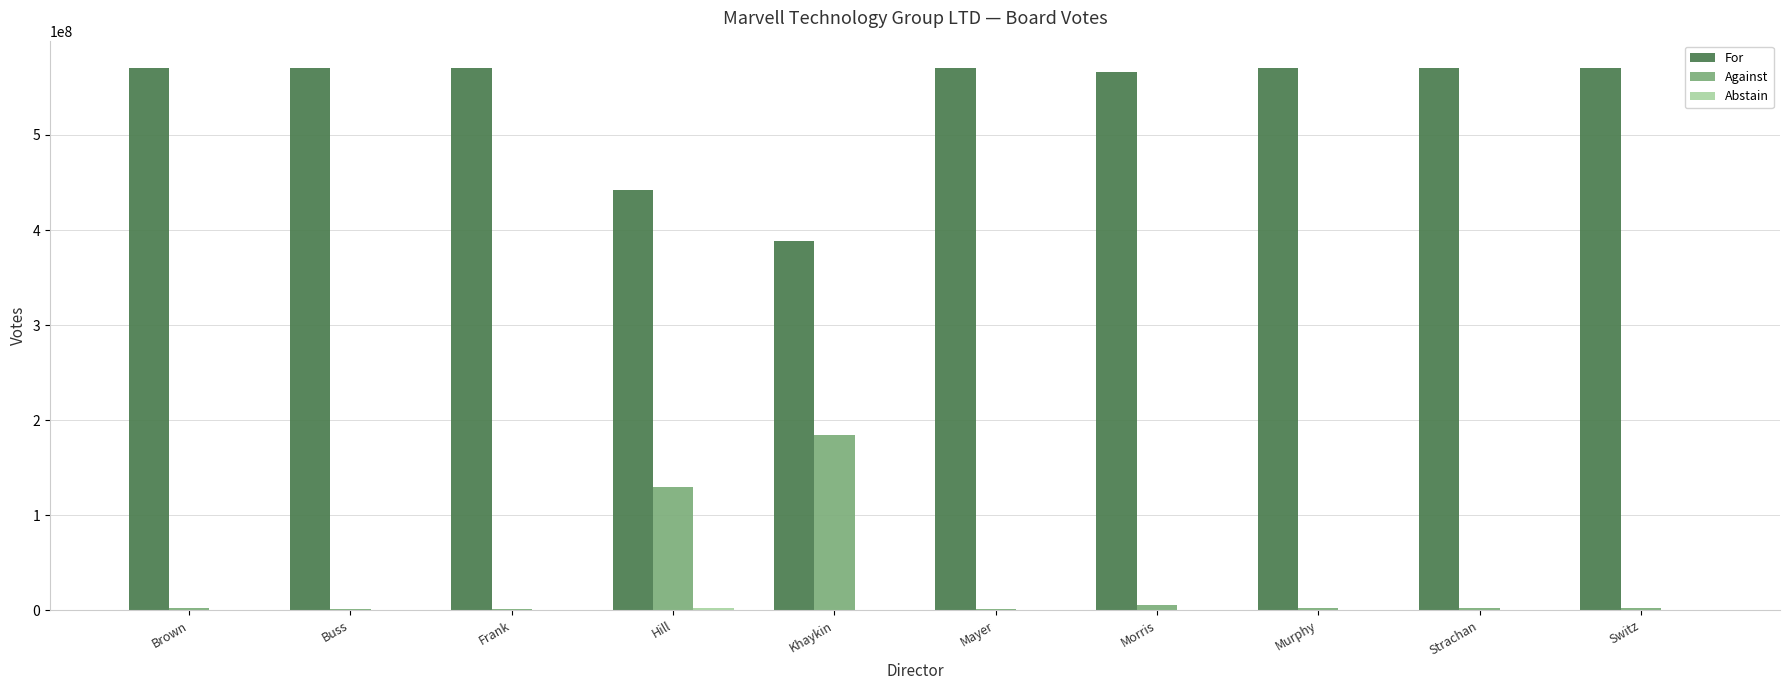

What is the sum of all For values?

5390140574